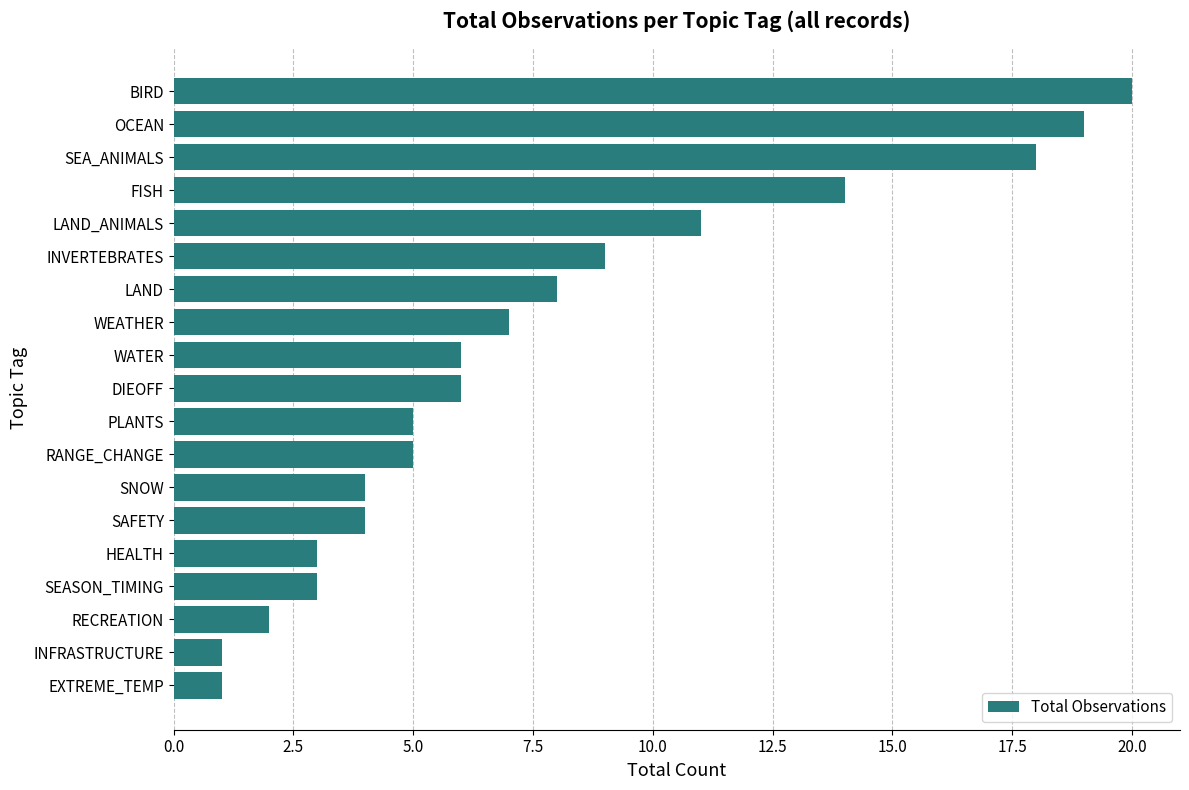

What is the smallest value displayed?

1